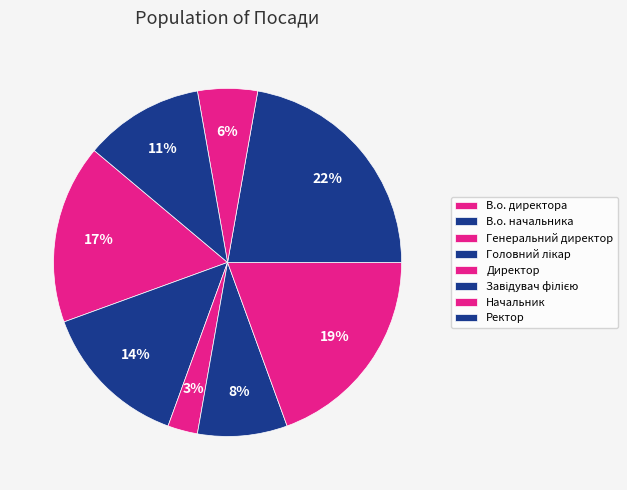

How many slices are in this pie chart?

8